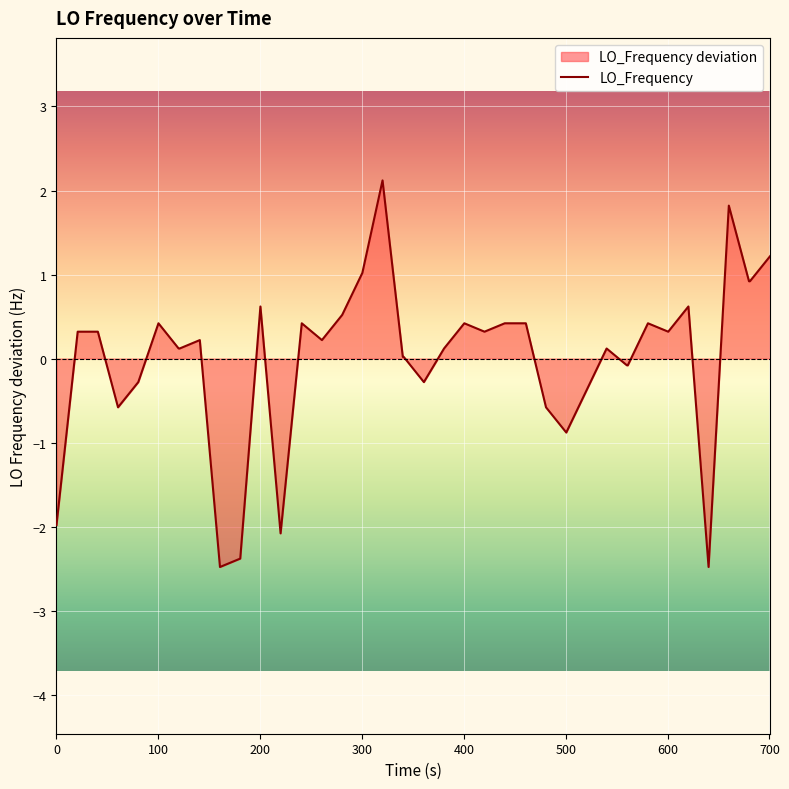

True or false: the data has more than 1 interior local peaks.

True